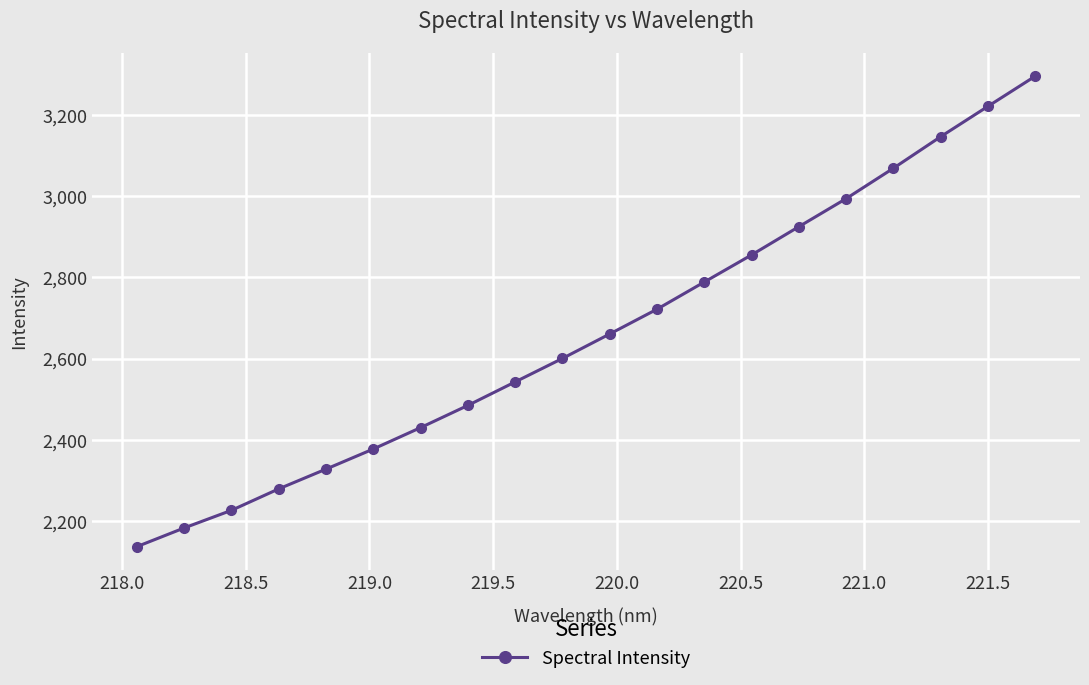

What is the minimum value shown in the chart?

2137.5